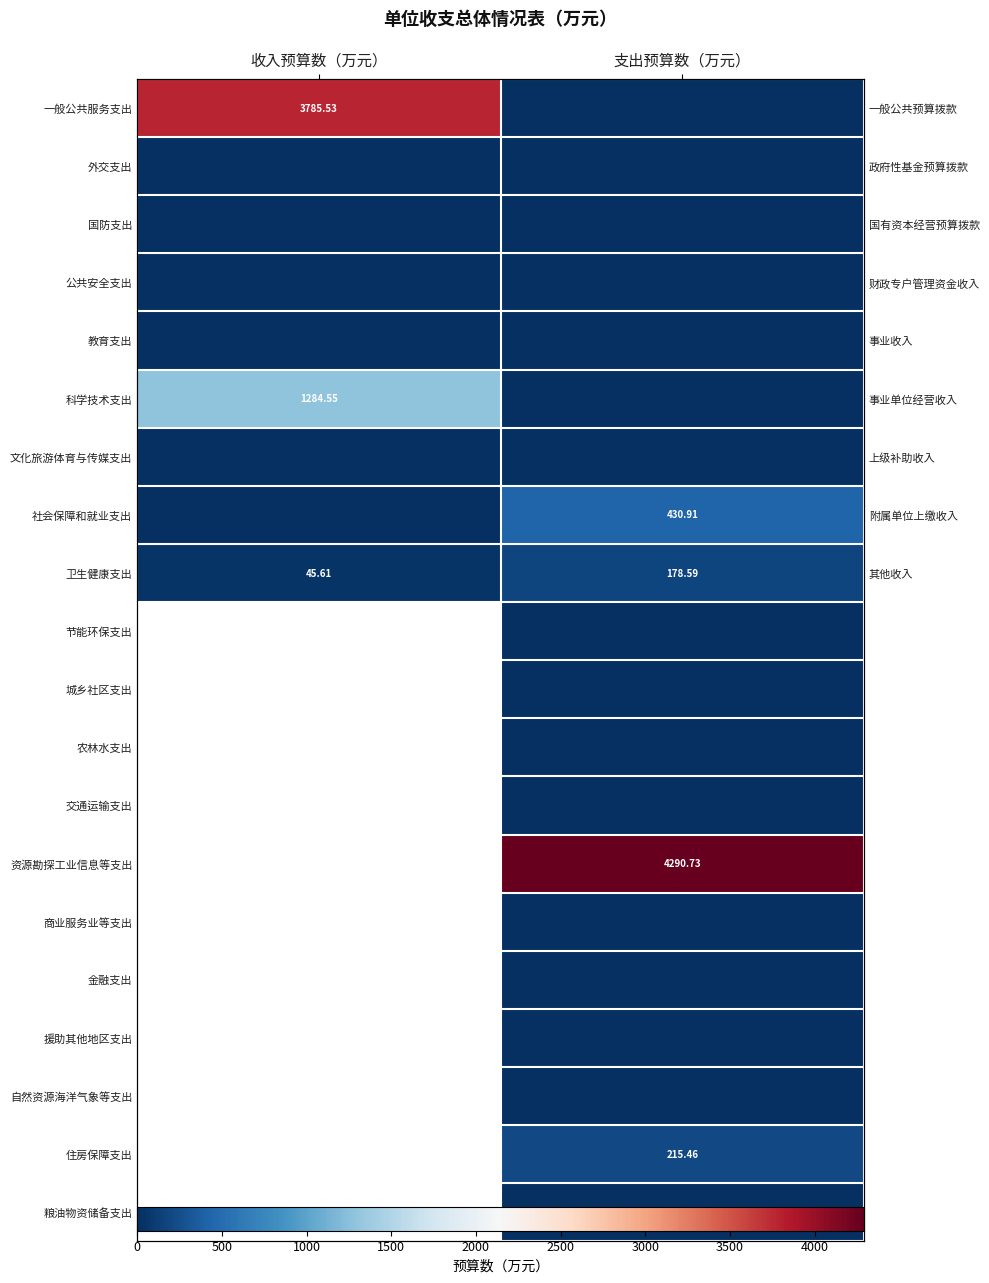

How many values in 资源勘探工业信息等支出 are above zero?

1